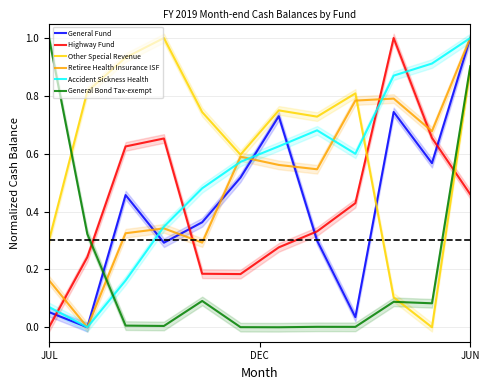

How many lines are shown in the chart?

6